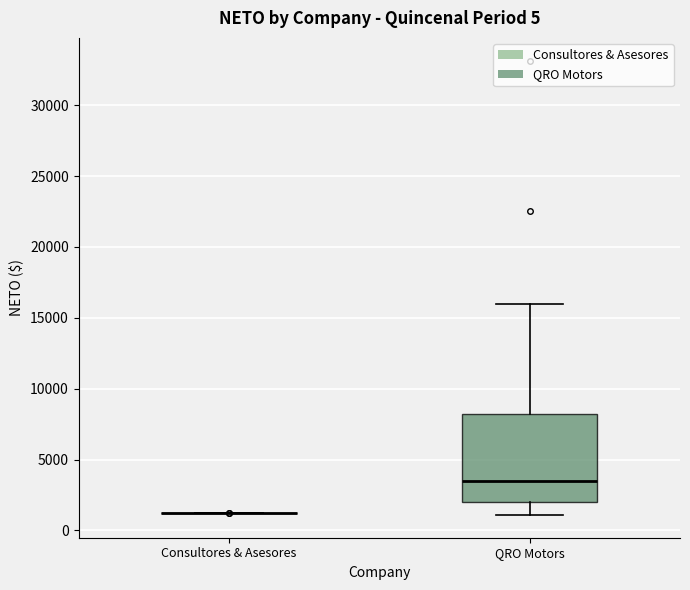

Where is the upper edge of the box for QRO Motors on the y-axis? The values are not printed on the chart, so give them approximately, as read against the axis.

8000